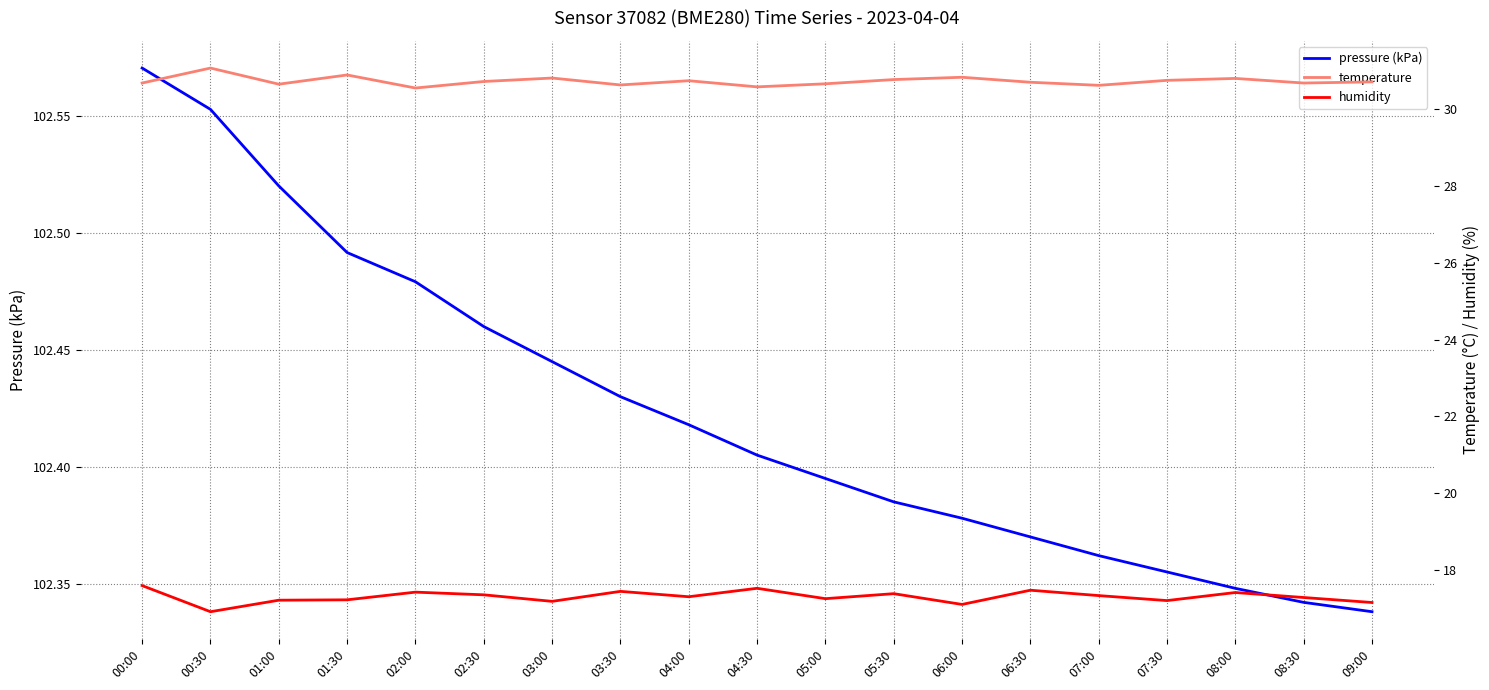

Rank the series at 08:30 from lowest to highest value.

humidity, temperature, pressure (kPa)